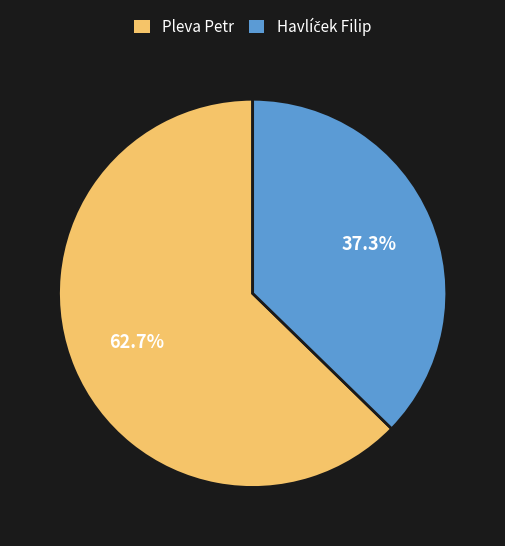

How much of the chart is everything except Pleva Petr?

37.3%